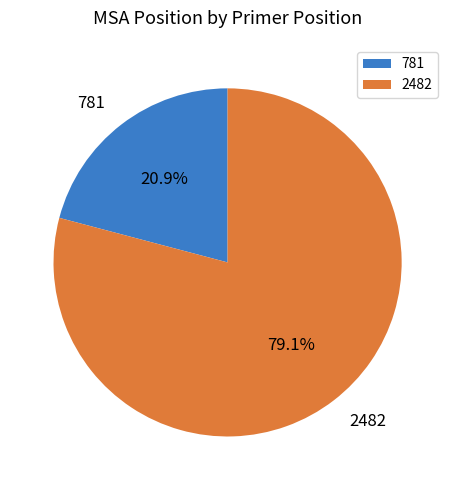

True or false: 2482 accounts for 79% of the total.

True